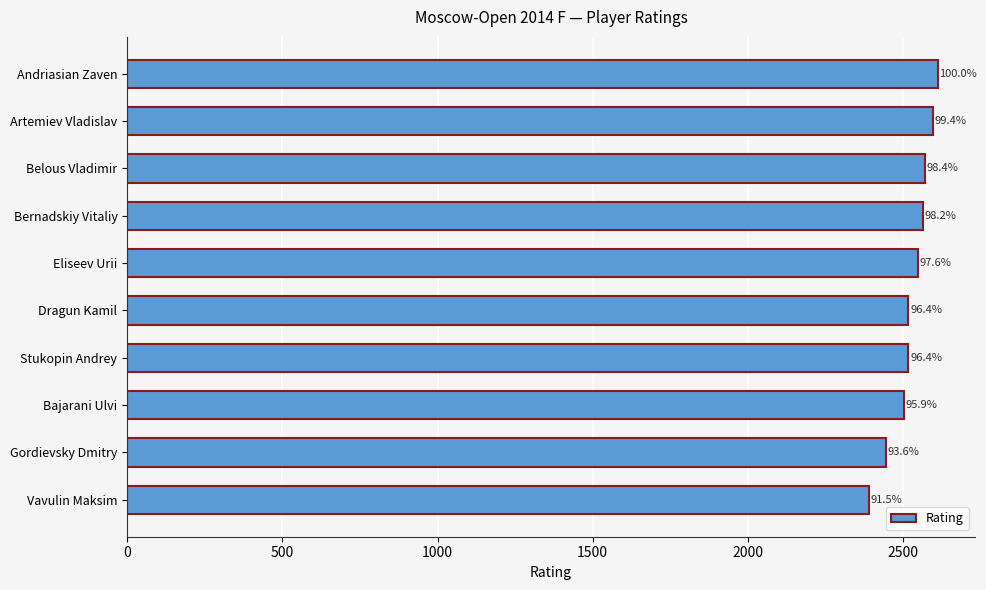

What is the smallest value displayed?

2390